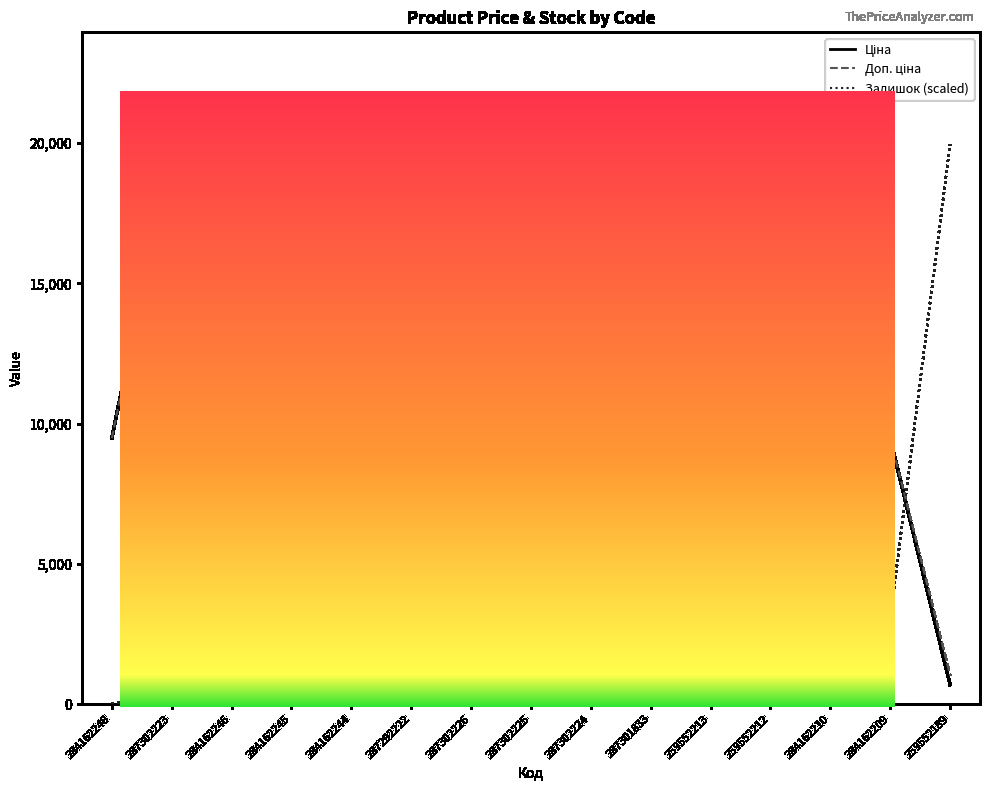

True or false: Залишок (scaled) has more than 0 interior local peaks.

True